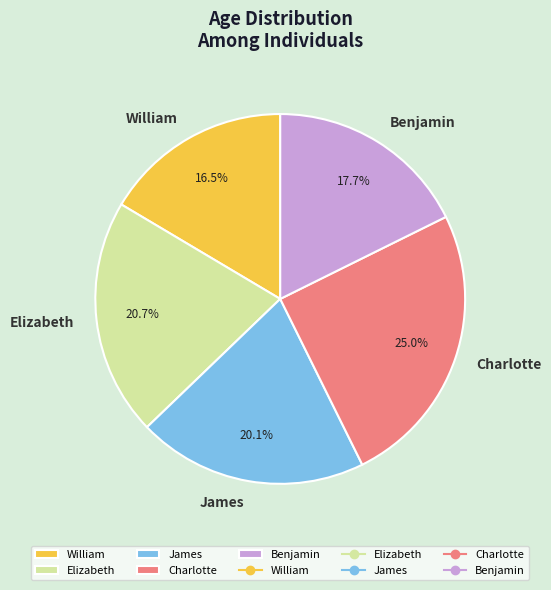

Rank the categories by value from highest to lowest.

Charlotte, Elizabeth, James, Benjamin, William